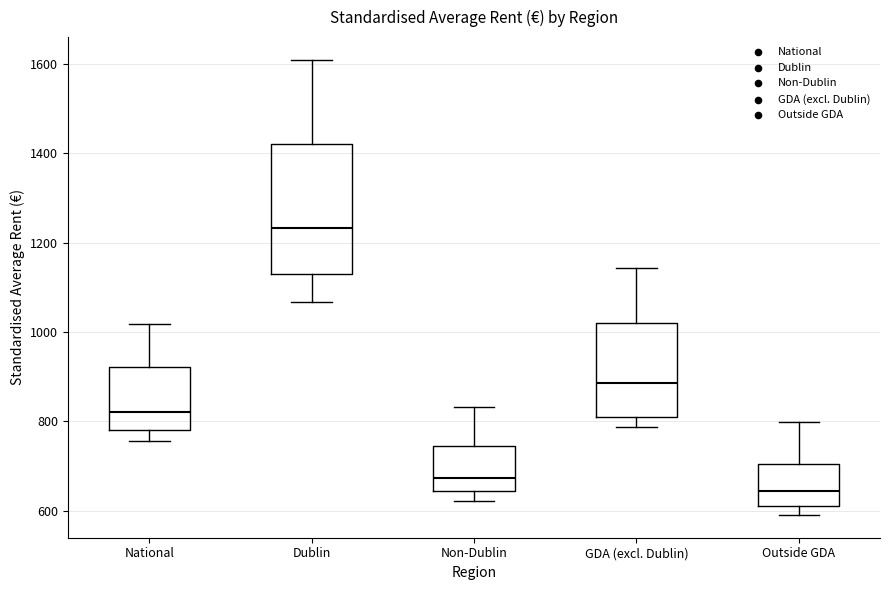

Reading left to right, transcribe this box plot: for each box, give where its median line is, the range the box spans, and where its two whiskers end, as read against the y-axis. The values are not printed on the chart, so give them approximately, as read against the axis.

National: median 820, box 780 to 920, whiskers 760 to 1020
Dublin: median 1240, box 1120 to 1420, whiskers 1060 to 1600
Non-Dublin: median 680, box 640 to 740, whiskers 620 to 840
GDA (excl. Dublin): median 880, box 800 to 1020, whiskers 780 to 1140
Outside GDA: median 640, box 620 to 700, whiskers 600 to 800